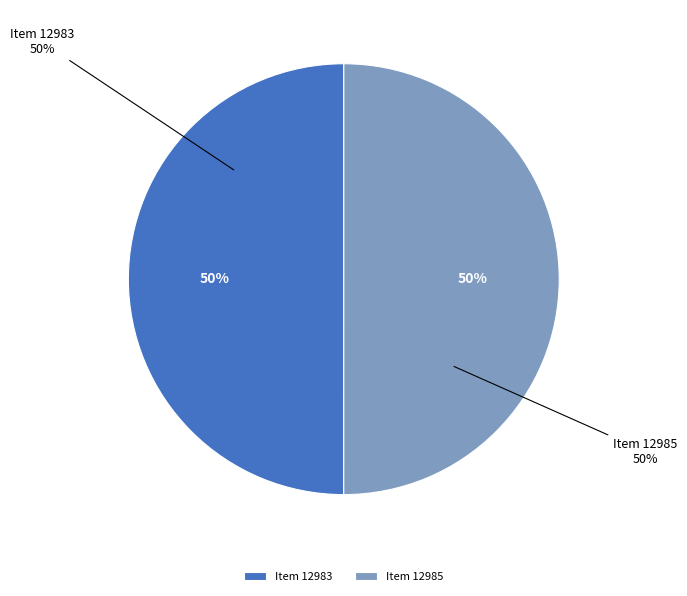

Rank the categories by value from highest to lowest.

Item 12985, Item 12983